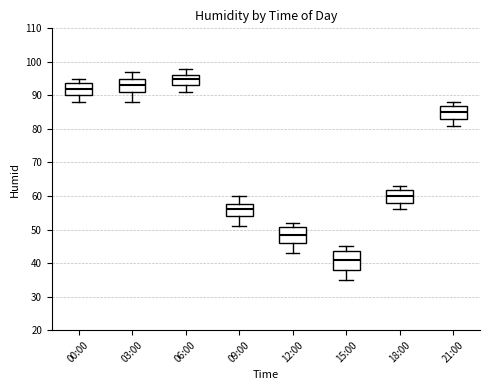

Reading left to right, transcribe this box plot: for each box, give where its median line is, the range the box spans, and where its two whiskers end, as read against the y-axis. The values are not printed on the chart, so give them approximately, as read against the axis.

00:00: median 92, box 90 to 94, whiskers 88 to 95
03:00: median 93, box 91 to 95, whiskers 88 to 97
06:00: median 95, box 93 to 96, whiskers 91 to 98
09:00: median 56, box 54 to 58, whiskers 51 to 60
12:00: median 49, box 46 to 51, whiskers 43 to 52
15:00: median 41, box 38 to 44, whiskers 35 to 45
18:00: median 60, box 58 to 62, whiskers 56 to 63
21:00: median 85, box 83 to 87, whiskers 81 to 88